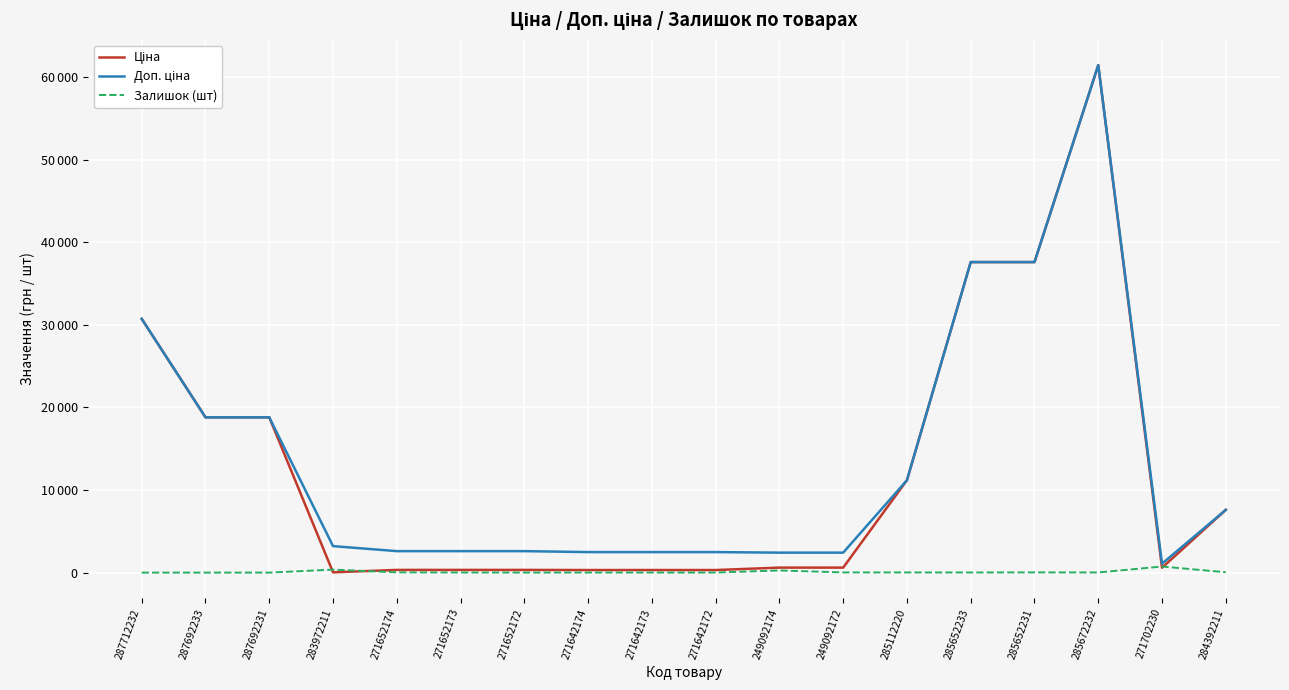

The value of Залишок (шт) at 287692233 is 0.0. True or false?

True